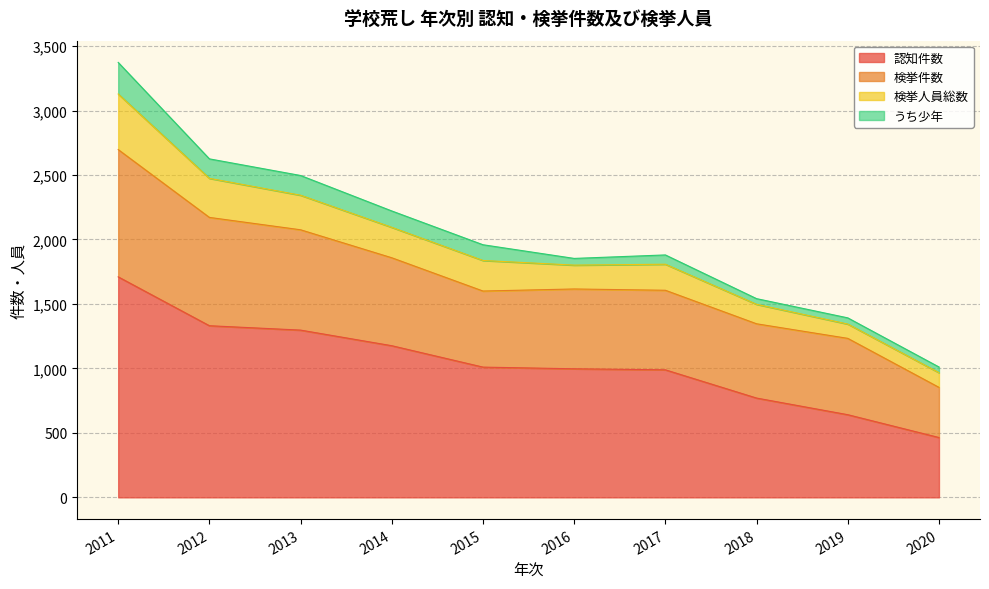

Which series has the widest spread of values?

認知件数